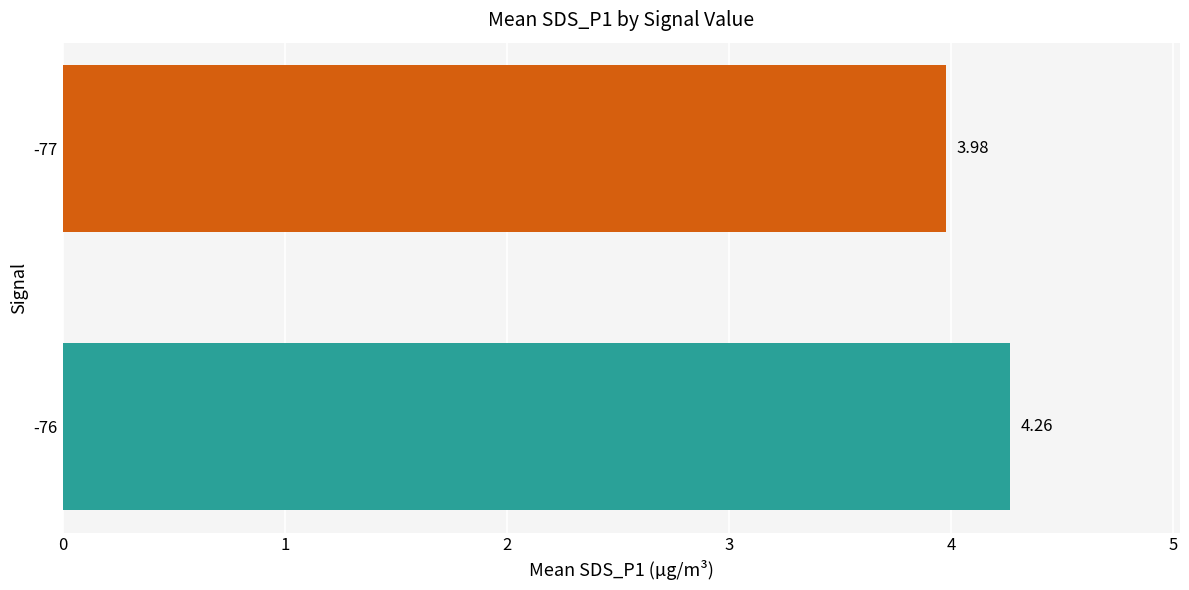

What is the difference between the maximum and minimum values?

0.3